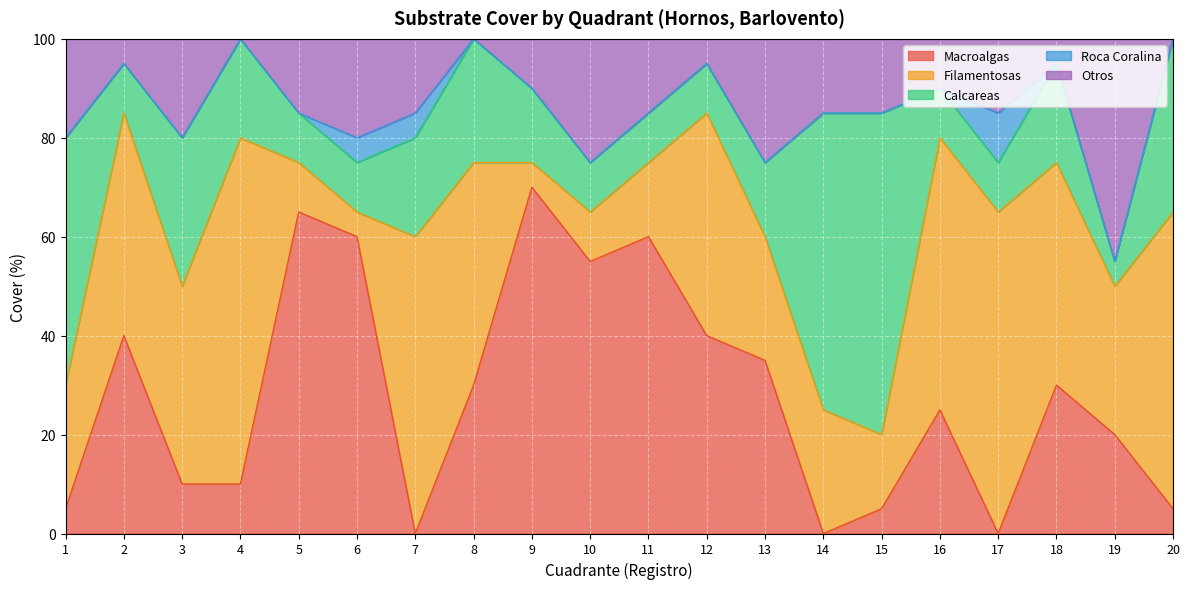

List the series in order of their peak value, highest first.

Macroalgas, Filamentosas, Calcareas, Otros, Roca Coralina